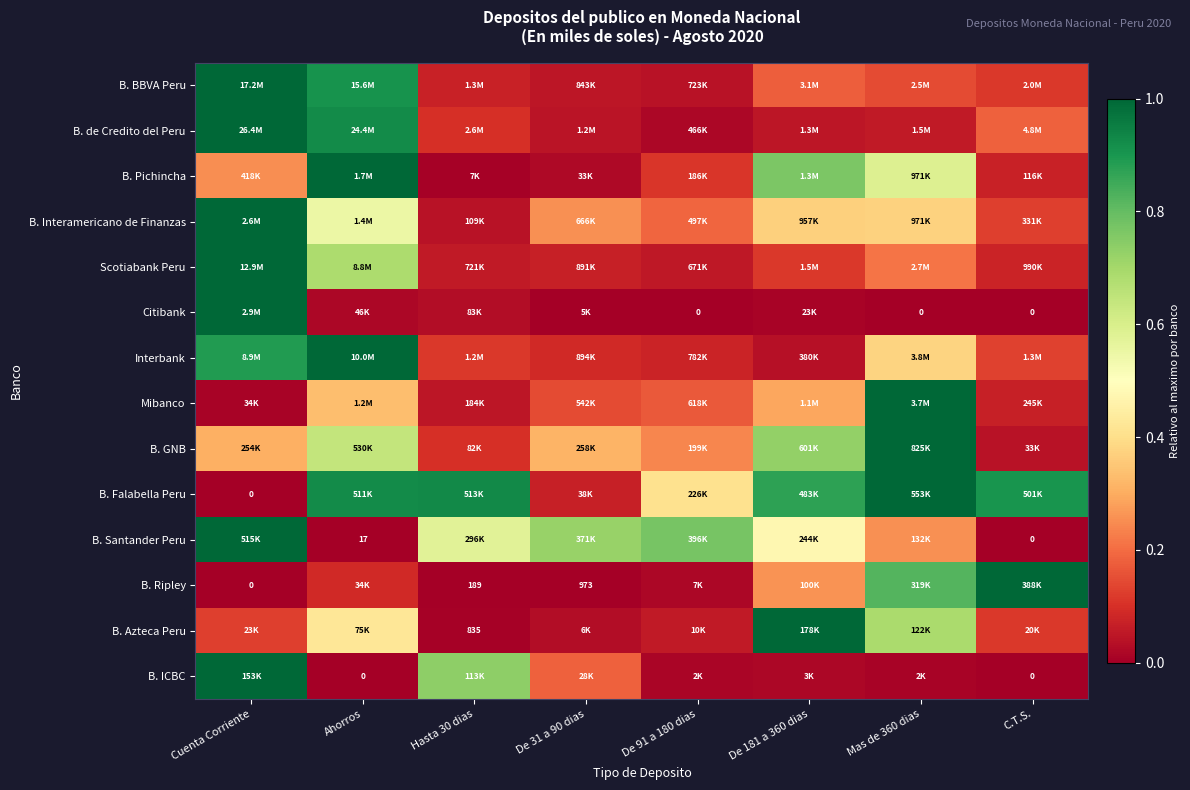

Is it true that B. GNB equals 0.1 at De 91 a 180 dias?

False